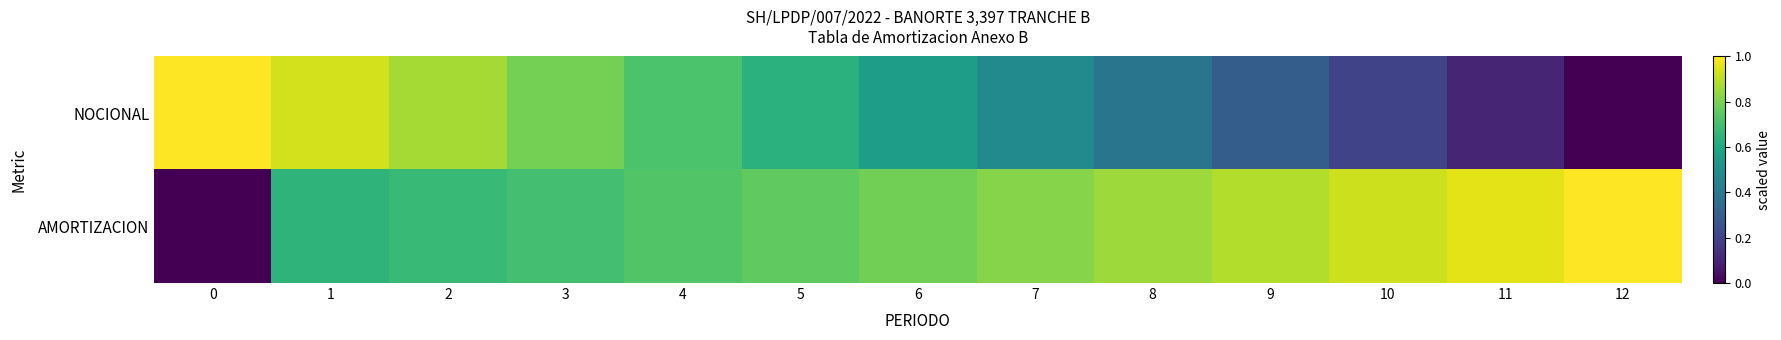

Reading left to right, extract all data points from this chart.

NOCIONAL: 0=1.0	1=0.9	2=0.9	3=0.8	4=0.7	5=0.6	6=0.6	7=0.5	8=0.4	9=0.3	10=0.2	11=0.1	12=0.0
AMORTIZACION: 0=0.0	1=0.7	2=0.7	3=0.7	4=0.7	5=0.8	6=0.8	7=0.8	8=0.9	9=0.9	10=0.9	11=1.0	12=1.0